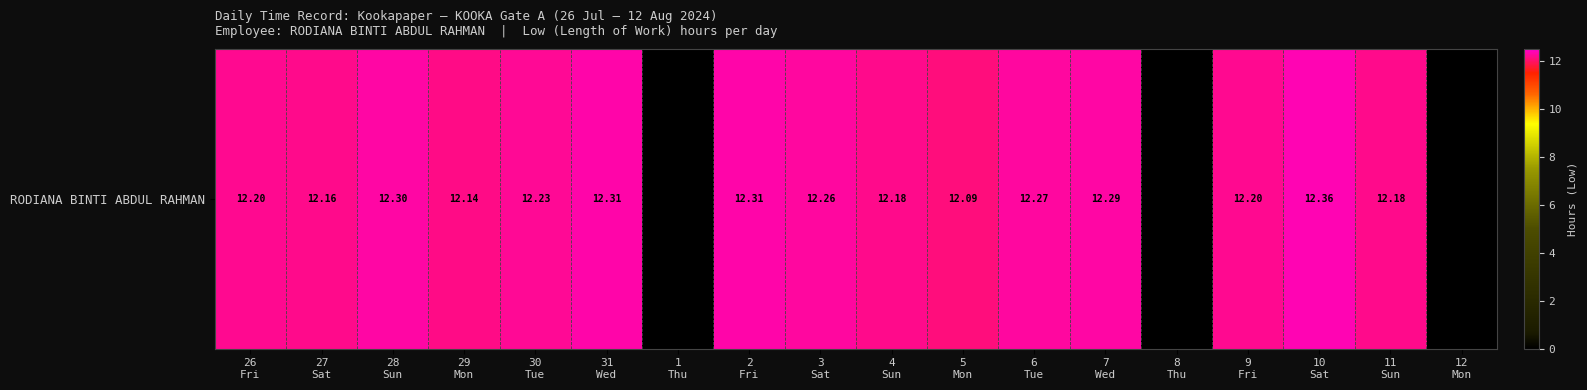

List the labels in order of value, largest first.

10
Sat, 31
Wed, 2
Fri, 28
Sun, 7
Wed, 6
Tue, 3
Sat, 30
Tue, 26
Fri, 9
Fri, 4
Sun, 11
Sun, 27
Sat, 29
Mon, 5
Mon, 1
Thu, 8
Thu, 12
Mon